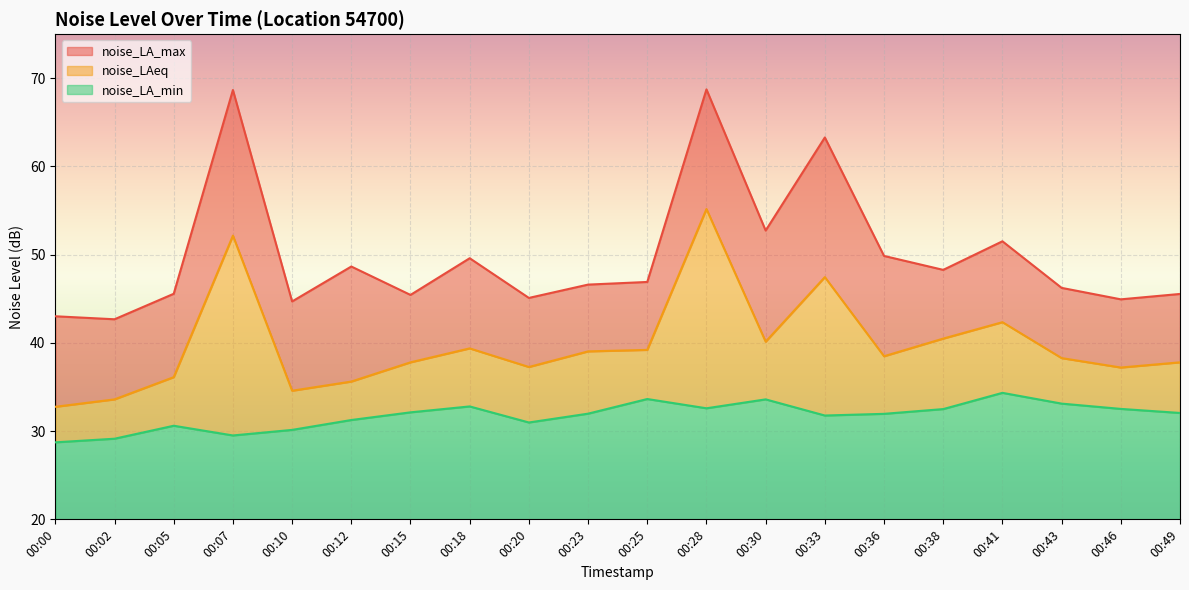

What is the difference between the maximum and minimum values in the noise_LA_max series?

26.1